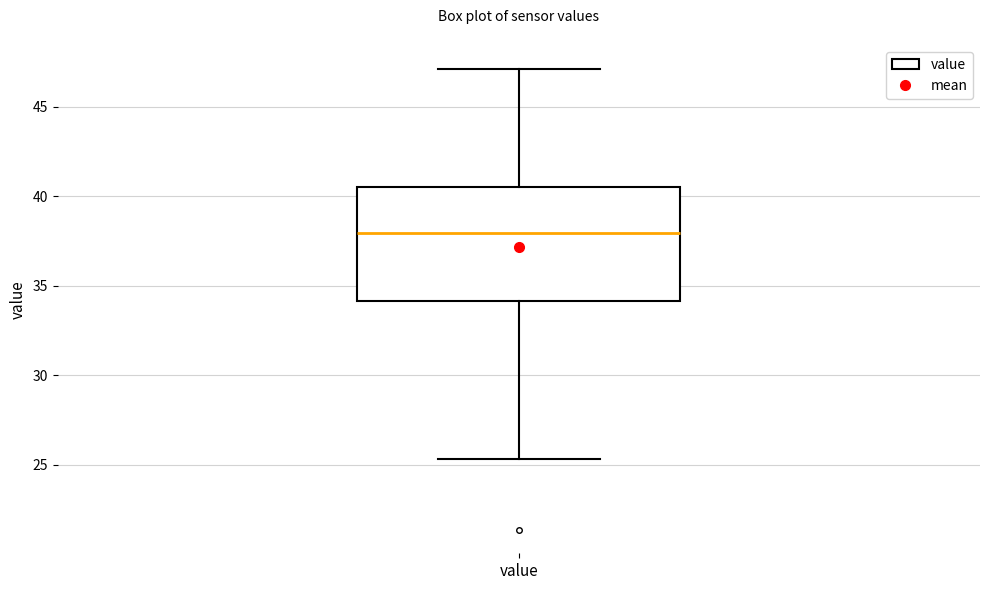

Where does the lower whisker of the box for value end on the y-axis? The values are not printed on the chart, so give them approximately, as read against the axis.

25.5